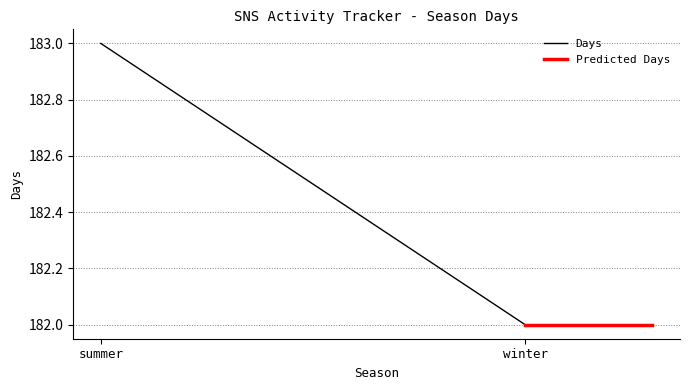

Does the chart display data point markers on the line(s)?

No